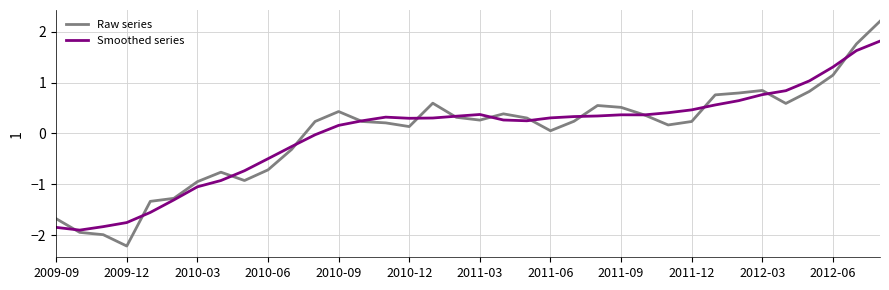

Which series has the widest spread of values?

Raw series